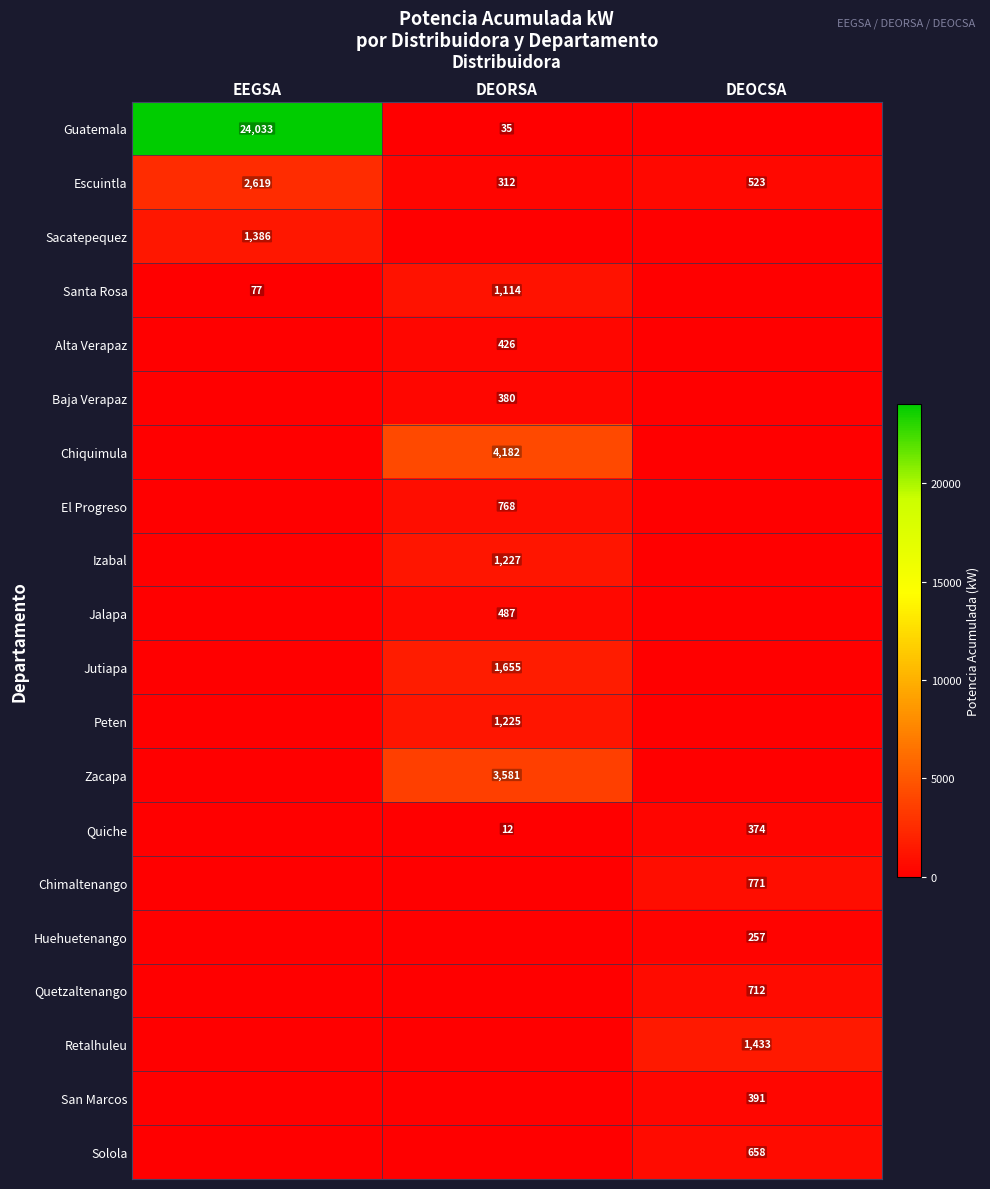

What is the difference between the maximum and minimum values in the Escuintla series?

2307